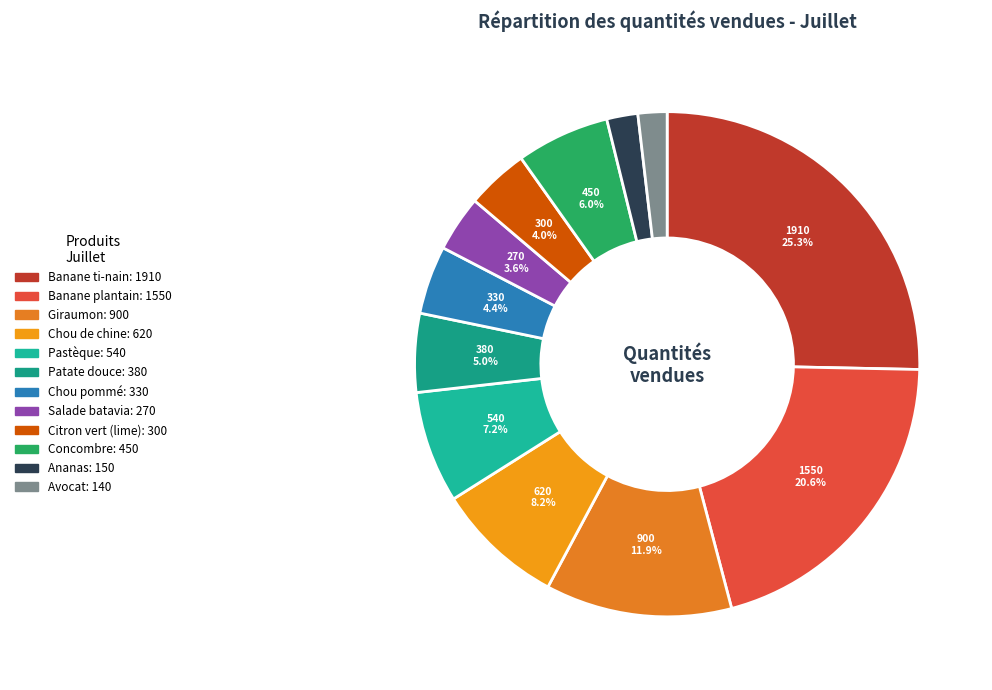

What percentage is the Avocat slice, to the nearest percent?

2%